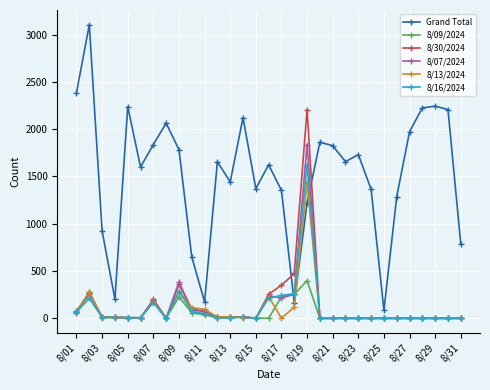

After their last crossing, which series has the higher values: 8/30/2024 or Grand Total?

Grand Total